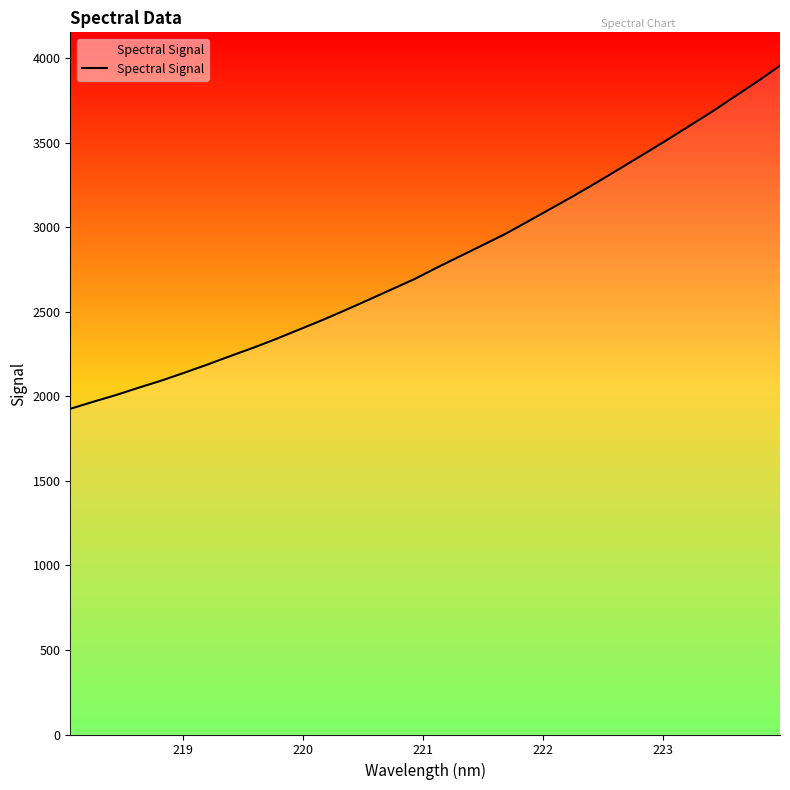

Is it true that the value at 7 is 2952.0?

False